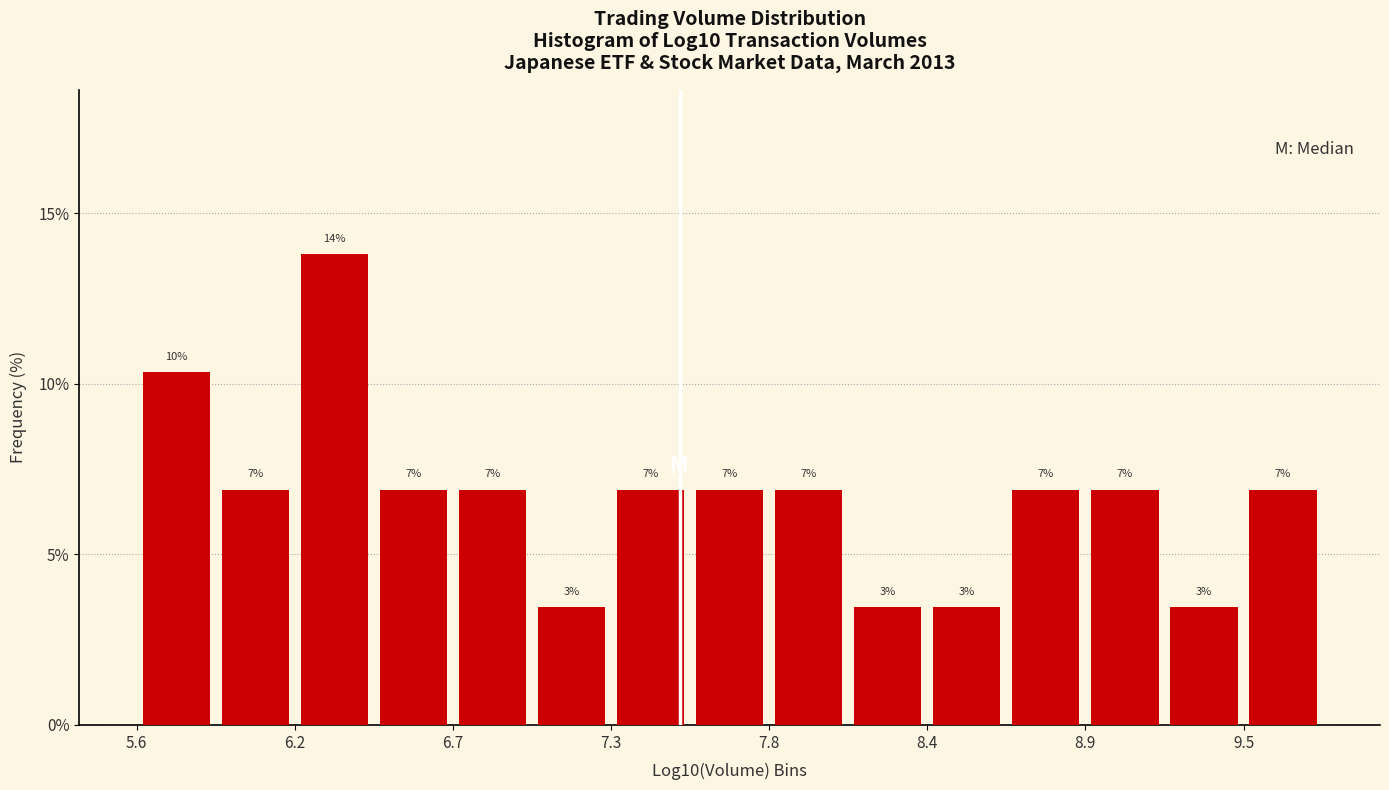

Around what value on the x-axis is the tallest bar? Give the approximate position of its centre, as read against the axis.

6.3